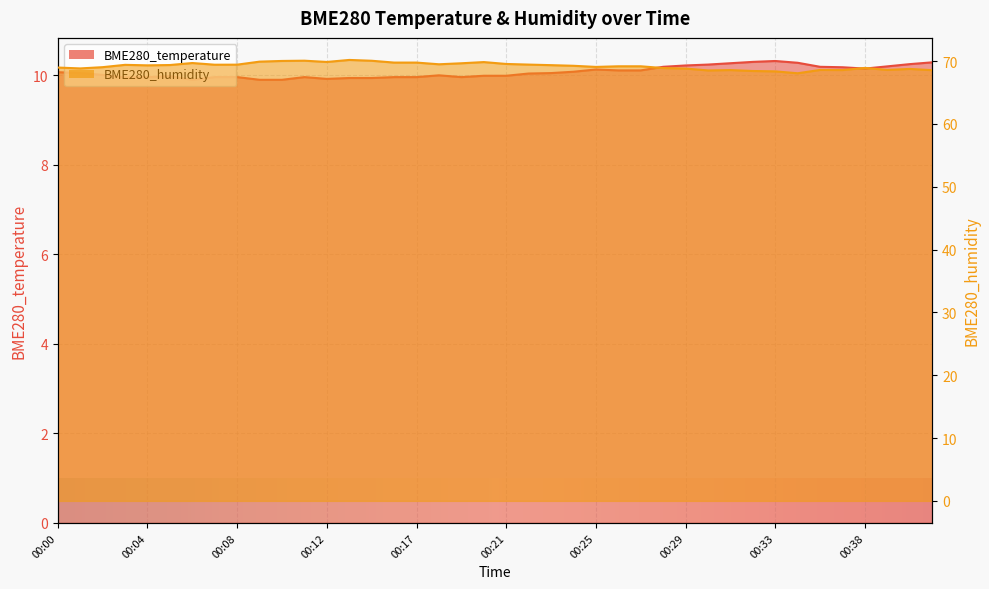

Is the value of BME280_humidity at 00:40 greater than the value of BME280_temperature at 00:00?

Yes